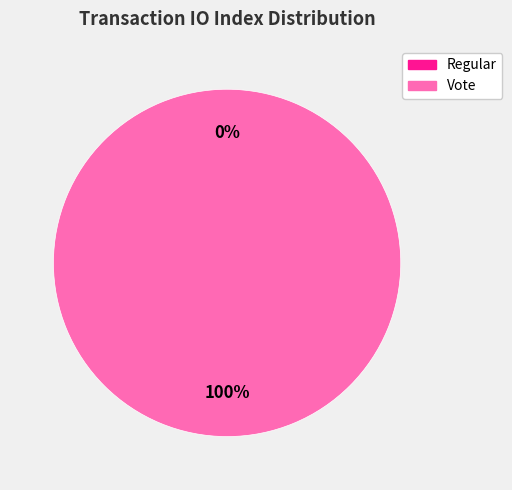

What percentage do Regular and Vote together represent?

100.0%